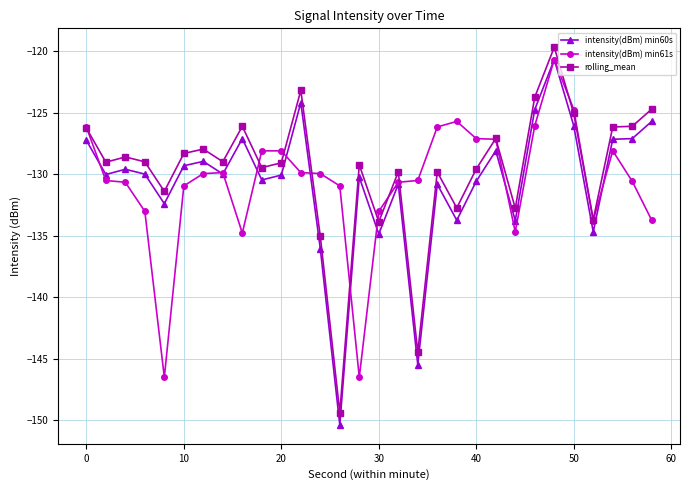

What is the sum of all intensity(dBm) min60s values?

-3920.4